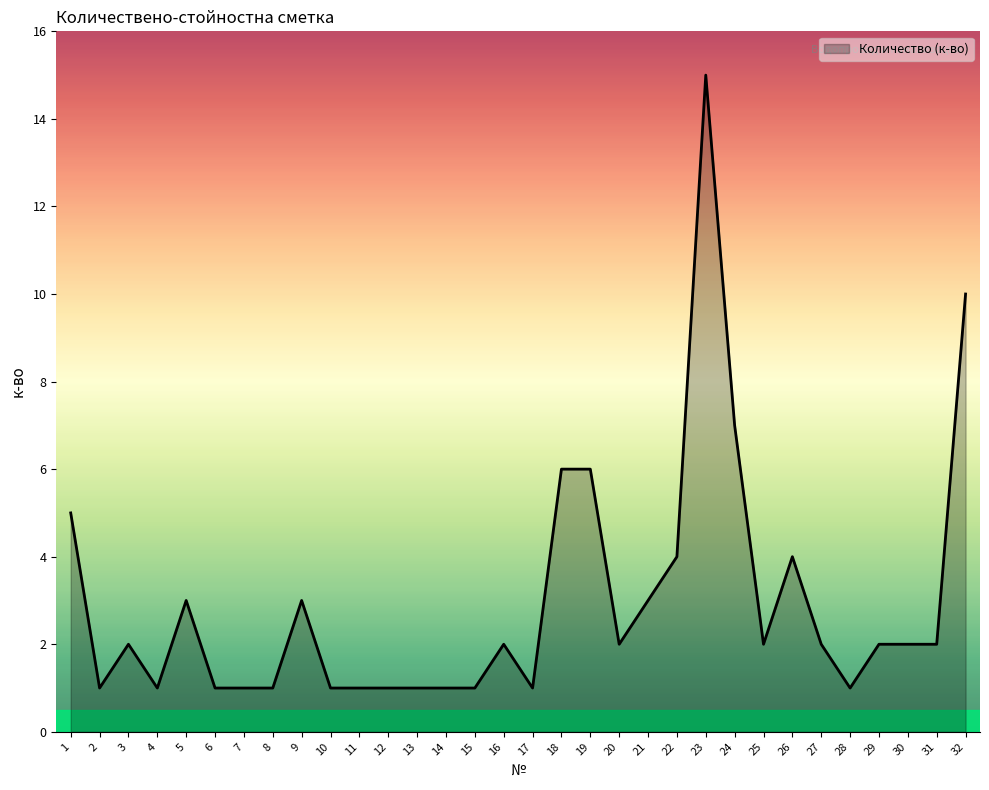

At which category does the data reach its first local valley?

2